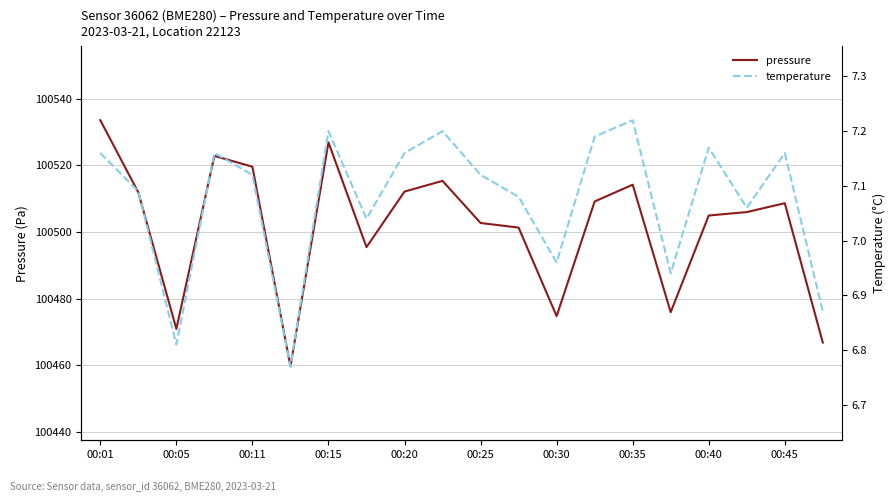

What is the minimum value for pressure?

100459.6